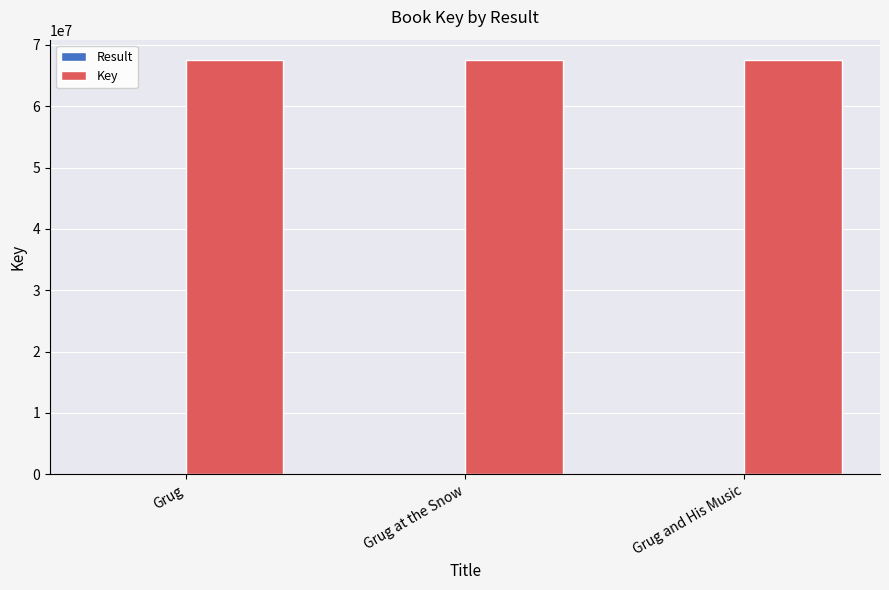

The value of Key at Grug and His Music is 67472339. True or false?

True